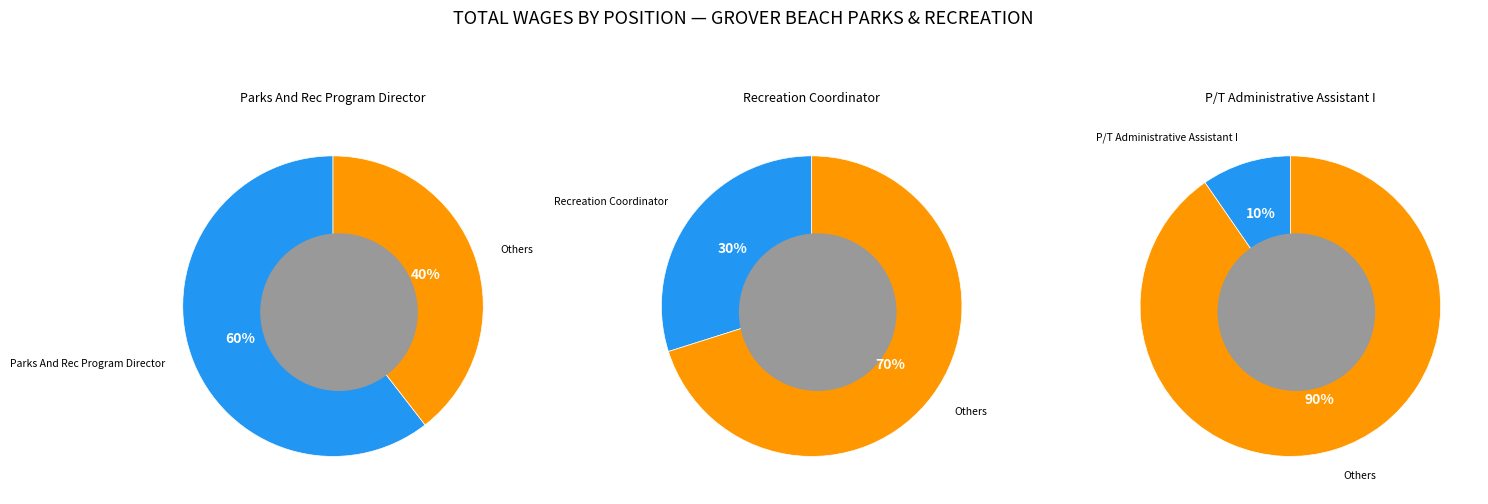

Rank the categories by value from highest to lowest.

Parks And Rec Program Director, Recreation Coordinator, P/T Administrative Assistant I